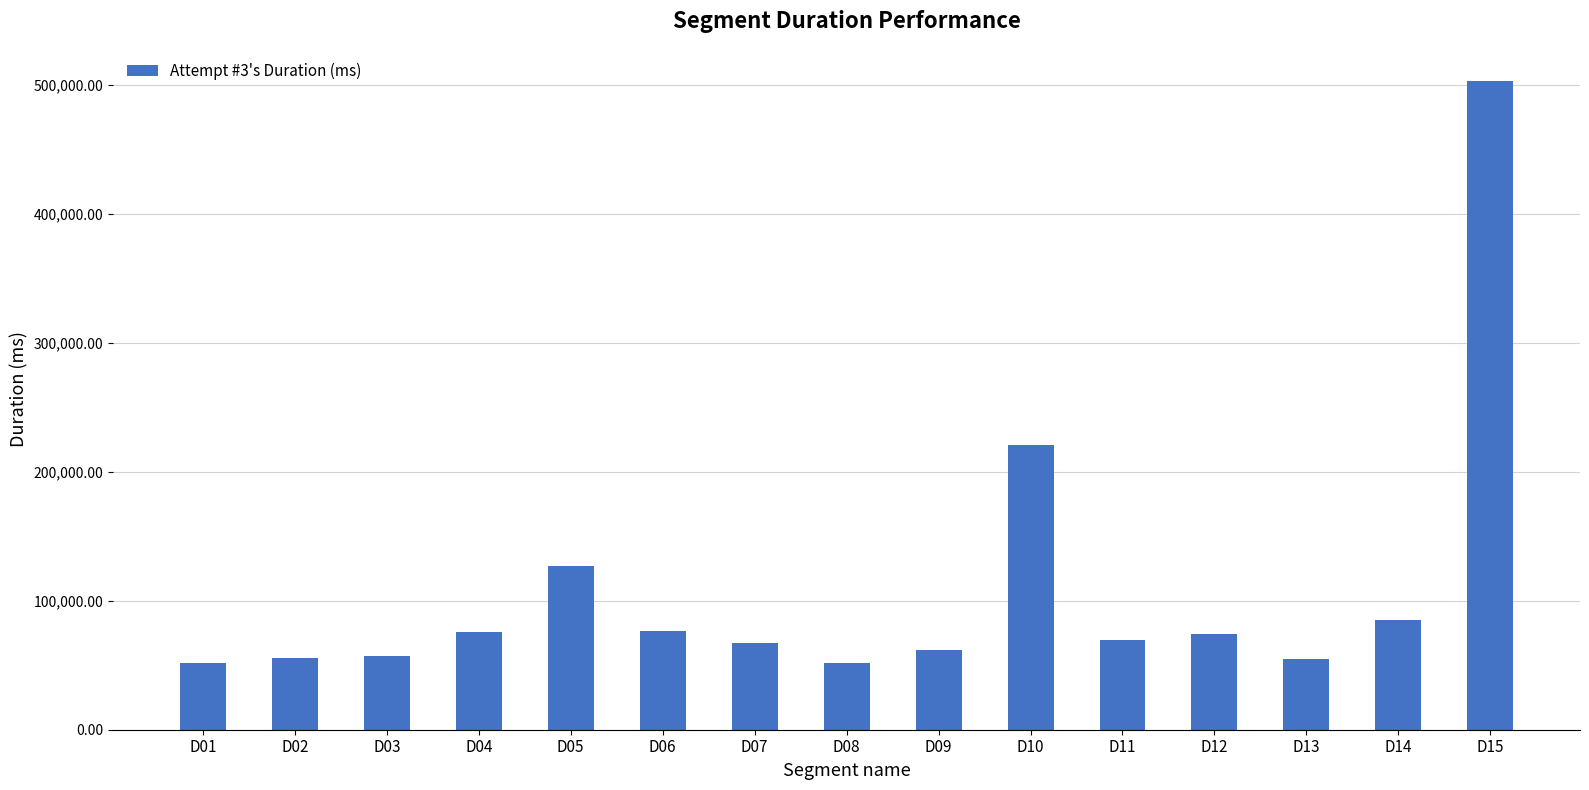

Read the value at D03.

56935